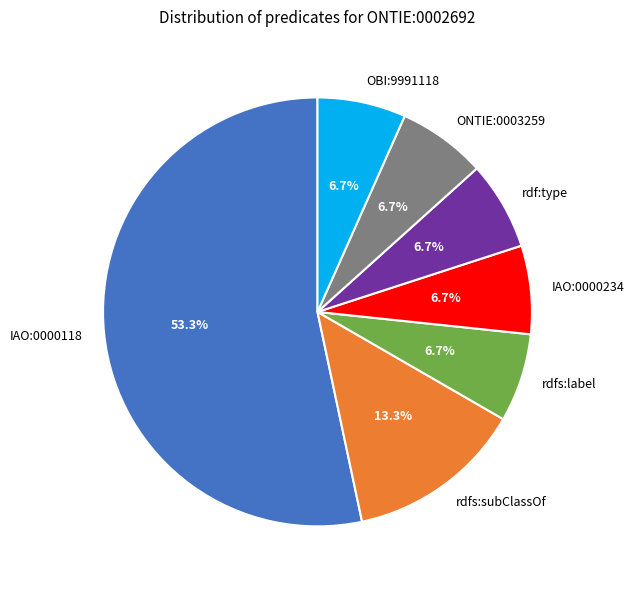

What is the ratio of the value at IAO:0000118 to the value at rdf:type?

8.0